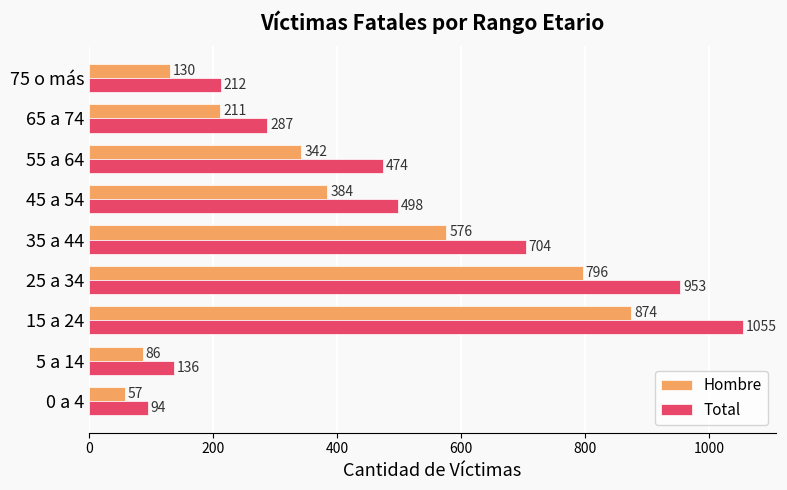

At which label does Hombre reach its peak?

15 a 24